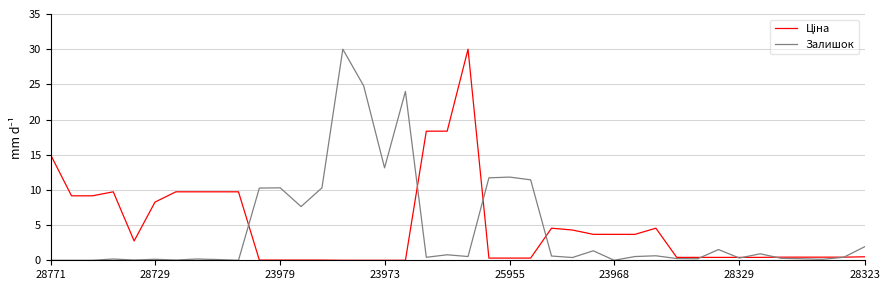

What is the highest value of the Залишок series?

30.0